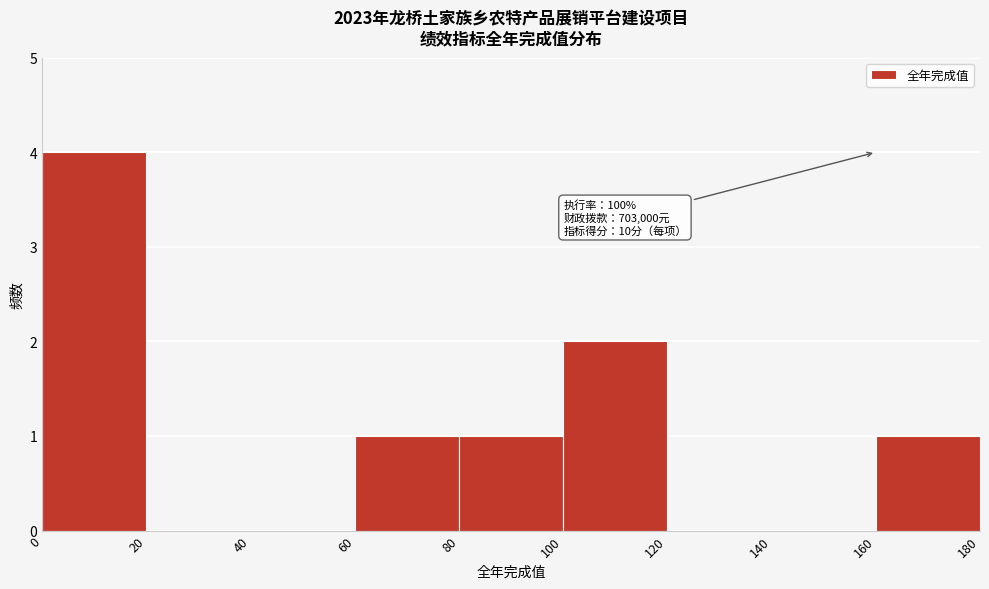

Which range on the x-axis has the tallest bar?

0 to 20